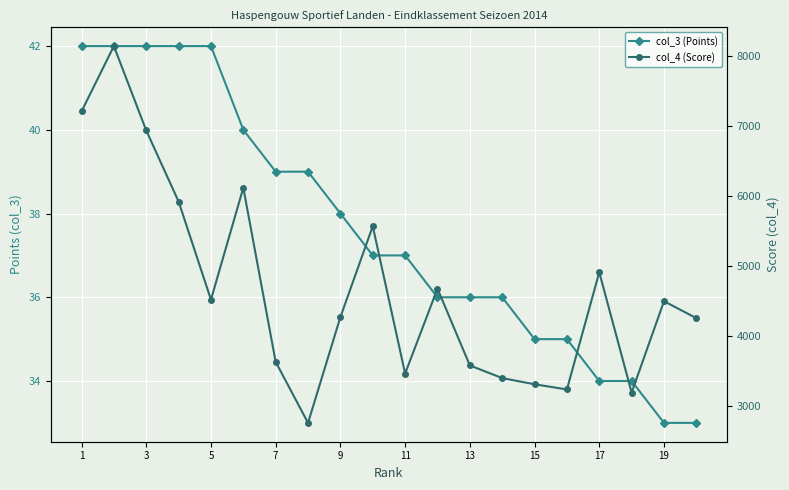

Reading right to left, list all the values displayed in this chart.

col_3 (Points): 33	33	34	34	35	35	36	36	36	37	37	38	39	39	40	42	42	42	42	42
col_4 (Score): 4258	4500	3196	4913	3241	3315	3403	3584	4679	3468	5570	4274	2764	3634	6119	4522	5922	6936	8140	7208